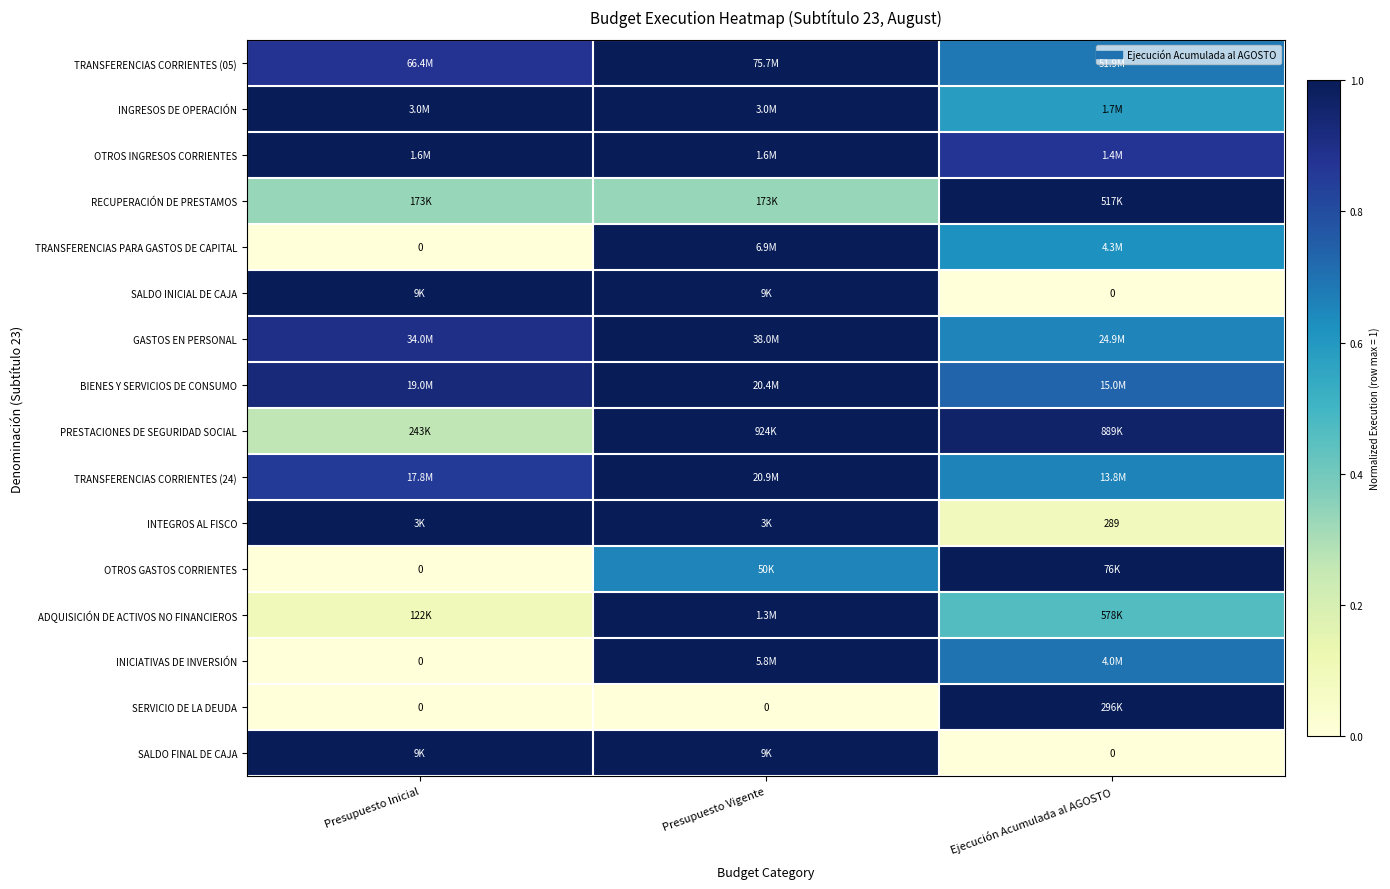

Is it true that RECUPERACIÓN DE PRESTAMOS equals 1.0 at Ejecución Acumulada al AGOSTO?

True